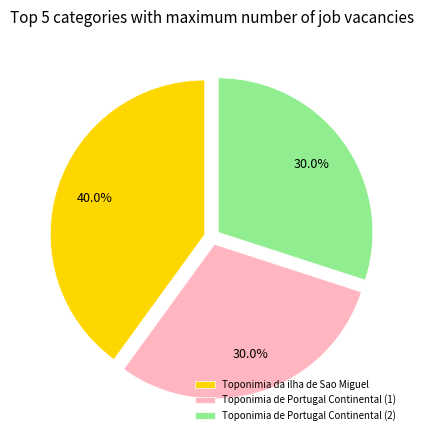

Is the sum of Toponimia de Portugal Continental (2) and Toponimia de Portugal Continental (1) greater than half?

Yes